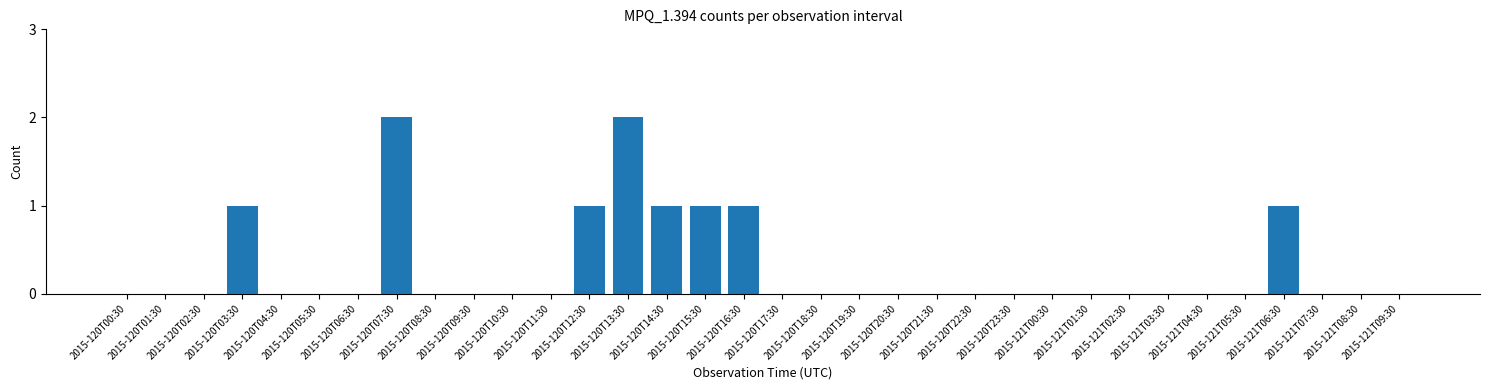

What is the sum of all values?

10